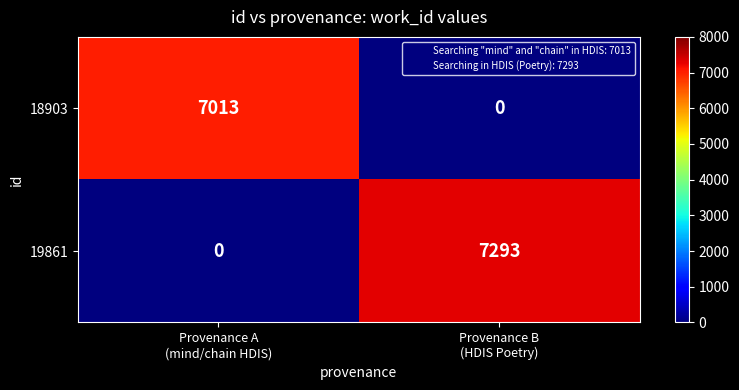

What is the difference between the maximum and minimum values in the 18903 series?

7013